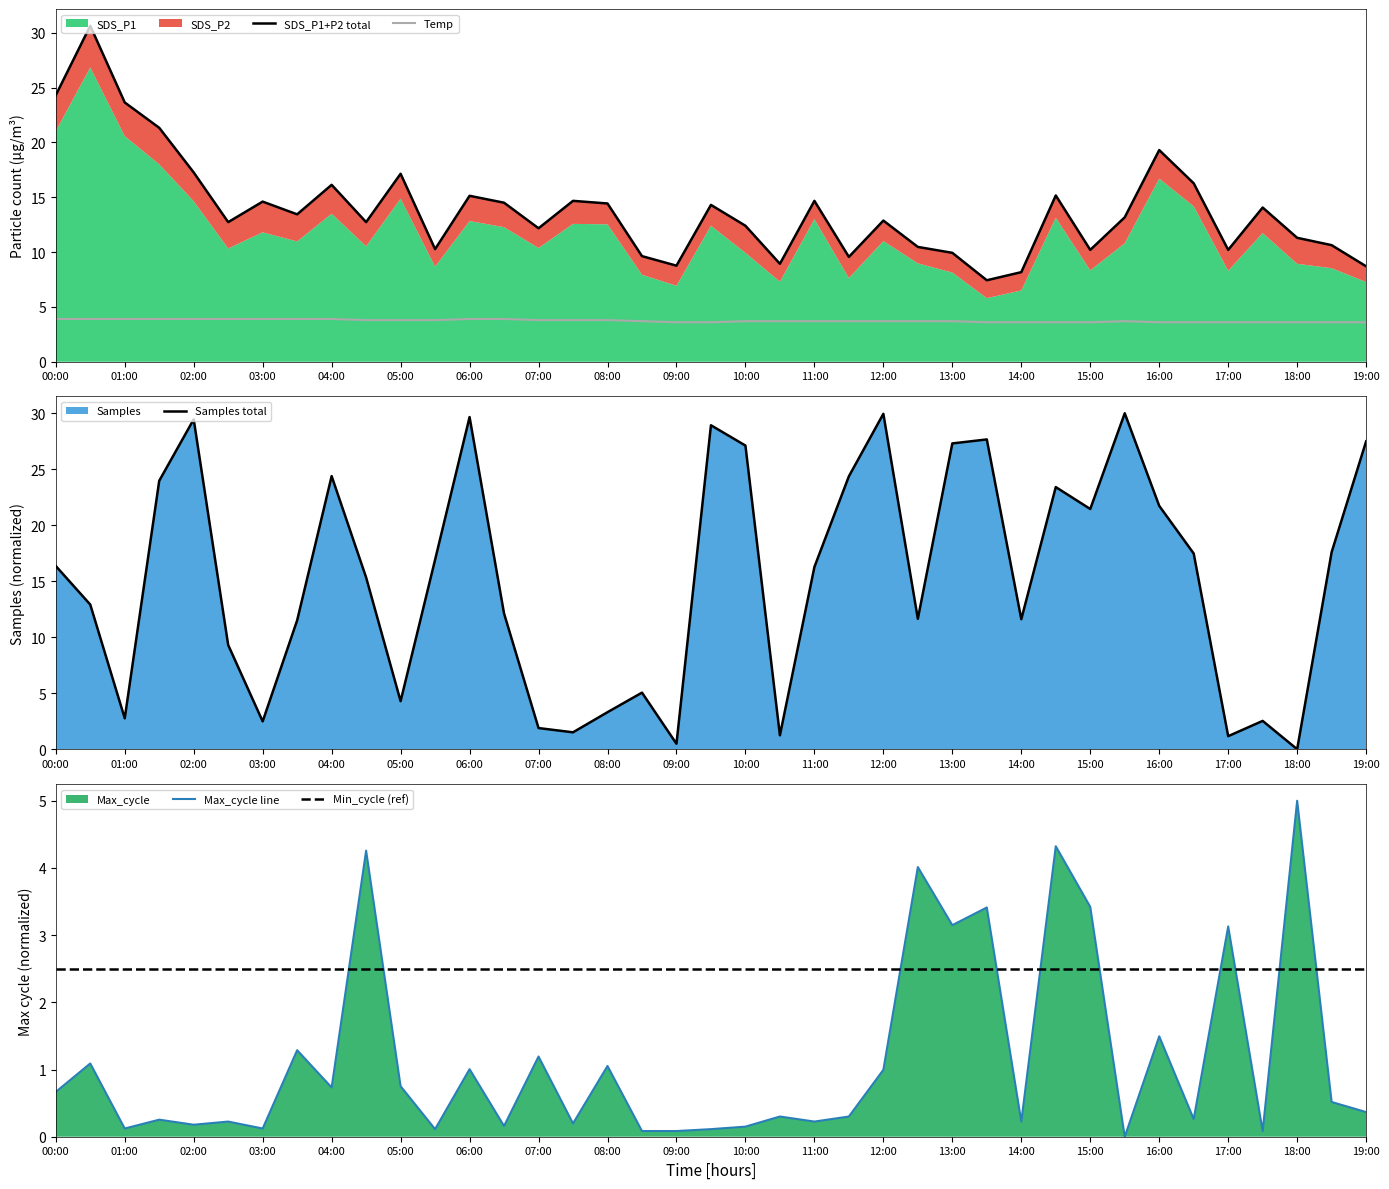

In Max_cycle line, how many points are higher than both neighbors (excluding endpoints)?

15